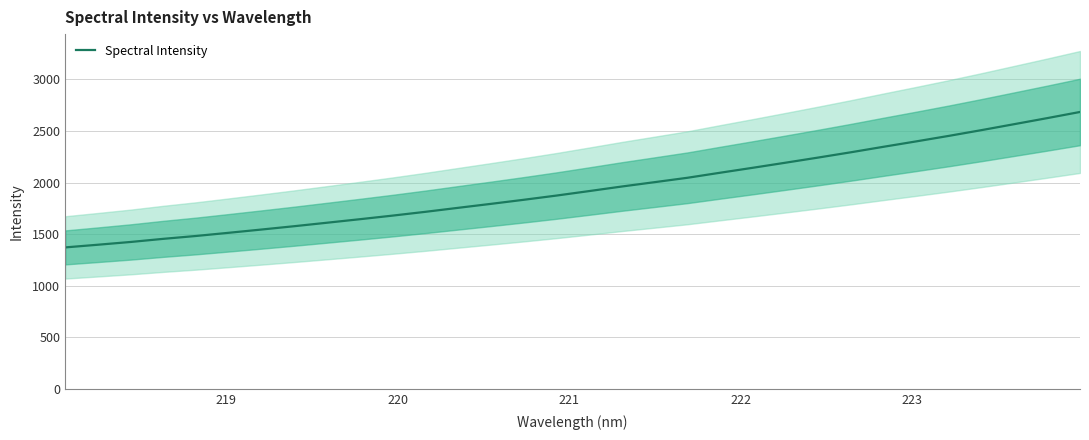

How many categories are shown in the chart?

32